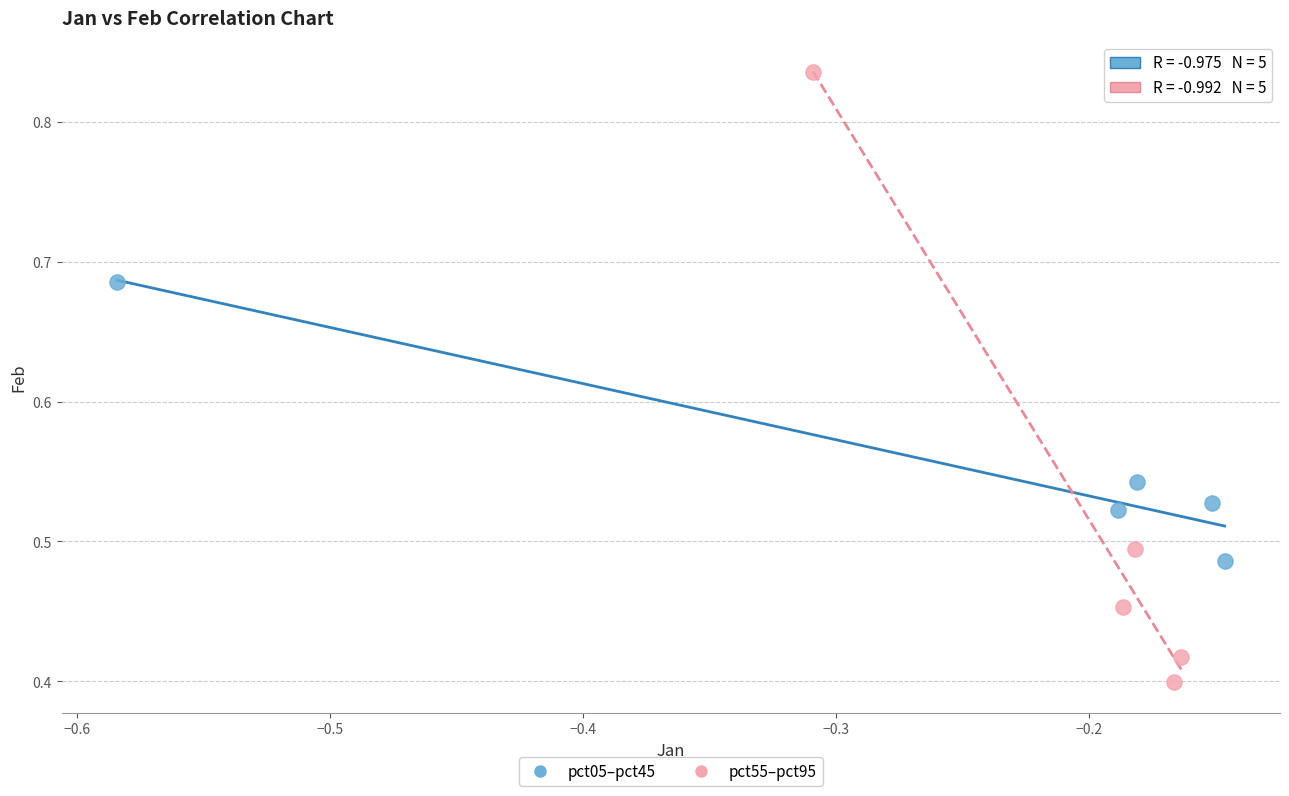

Which series has the largest Y range (max minus min)?

pct55–pct95